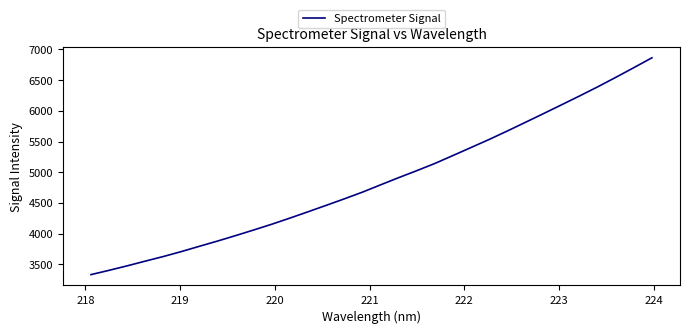

What is the smallest value displayed?

3333.0